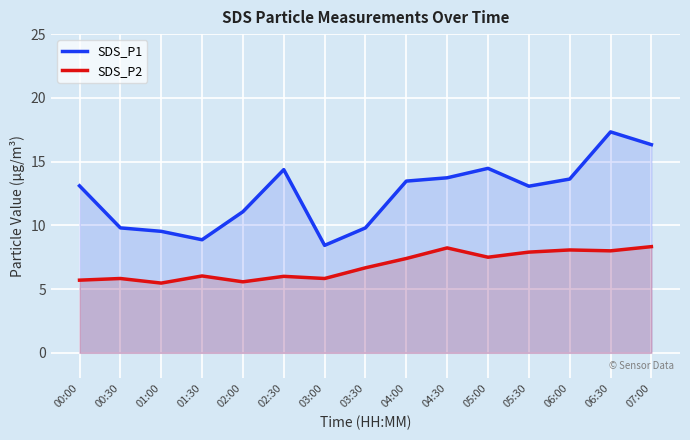

Reading right to left, what are all the values shown in this chart?

SDS_P1: 07:00=16.3	06:30=17.3	06:00=13.6	05:30=13.1	05:00=14.5	04:30=13.7	04:00=13.5	03:30=9.8	03:00=8.4	02:30=14.4	02:00=11.1	01:30=8.9	01:00=9.5	00:30=9.8	00:00=13.1
SDS_P2: 07:00=8.3	06:30=8.0	06:00=8.1	05:30=7.9	05:00=7.5	04:30=8.2	04:00=7.4	03:30=6.7	03:00=5.8	02:30=6.0	02:00=5.6	01:30=6.0	01:00=5.5	00:30=5.8	00:00=5.7